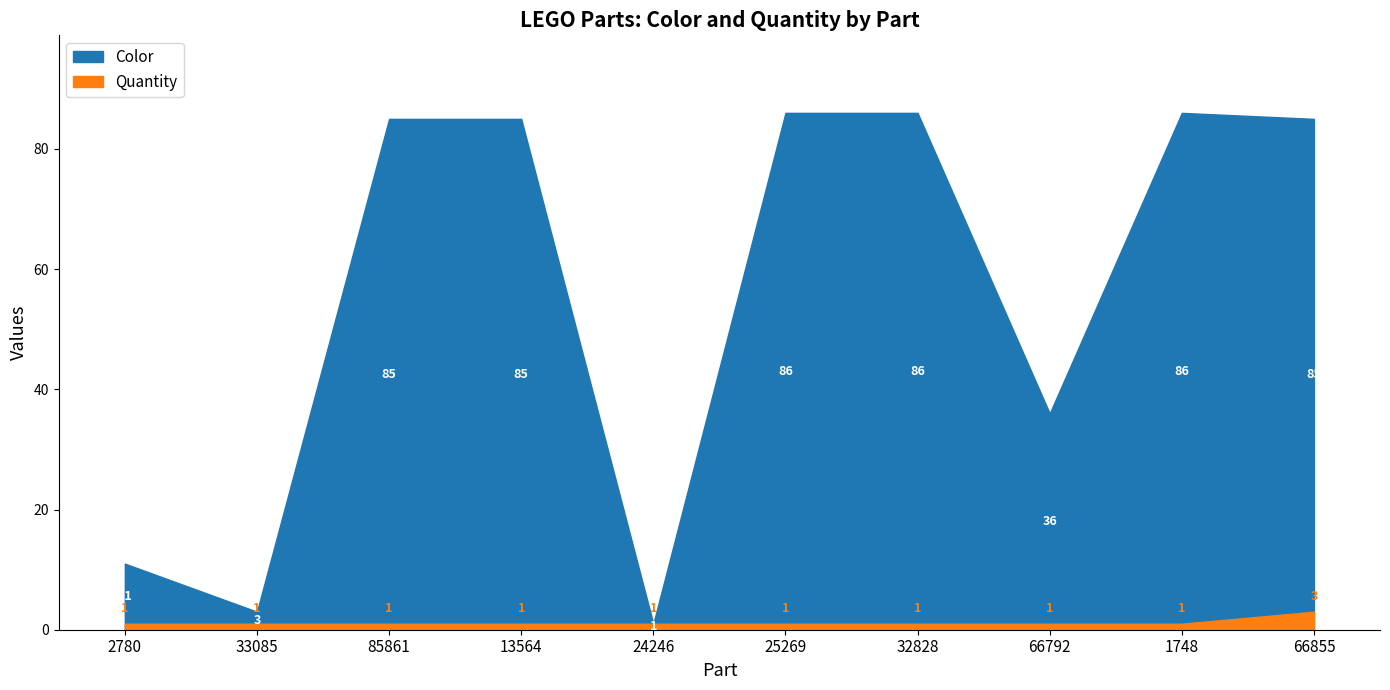

Count the number of data series in this chart.

2